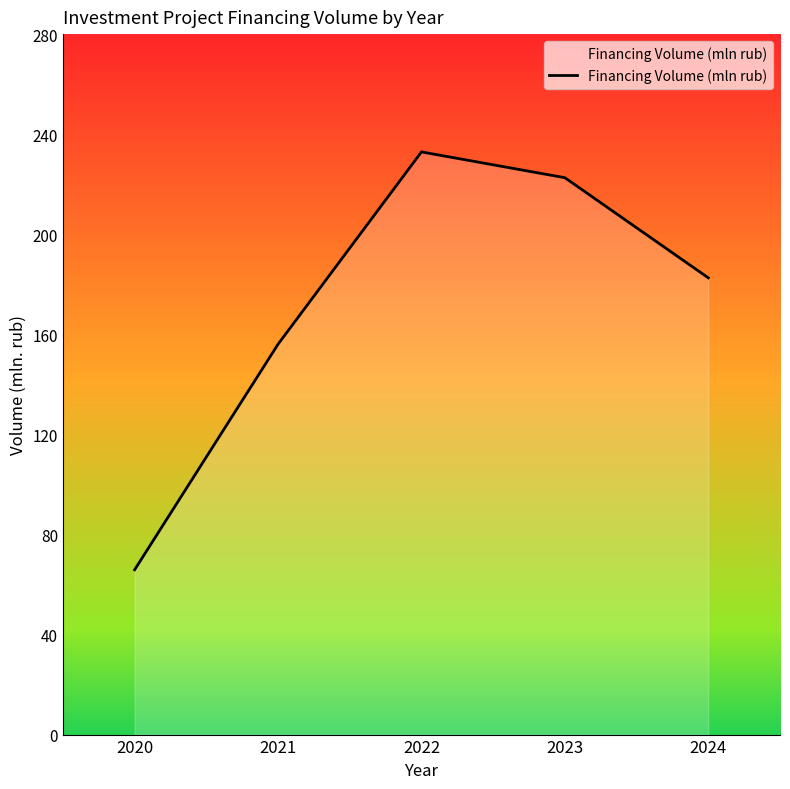

How many values exceed 182?

3